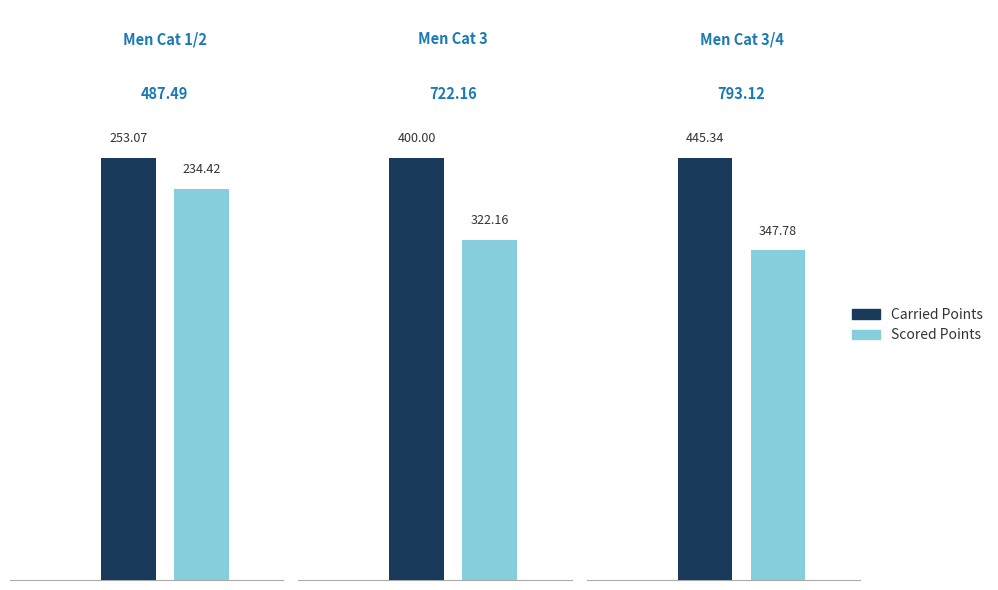

What is the smallest value displayed?

234.4